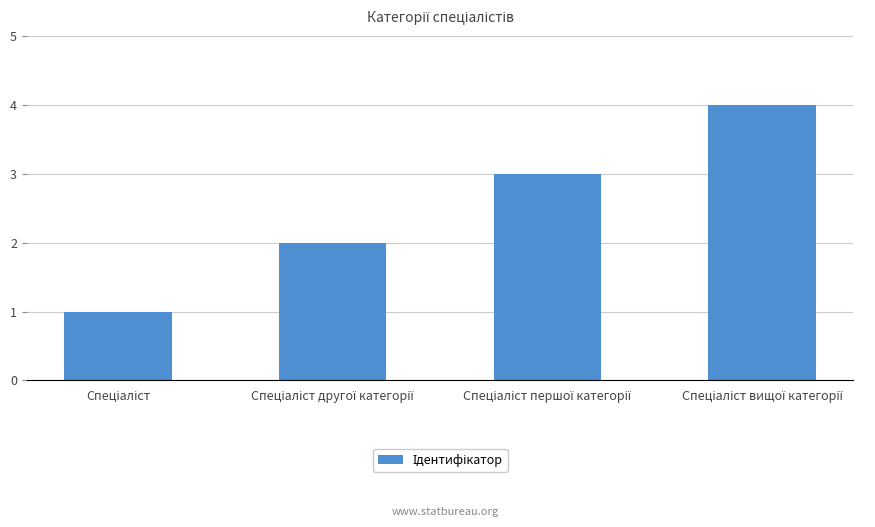

Reading left to right, extract all data points from this chart.

1	2	3	4